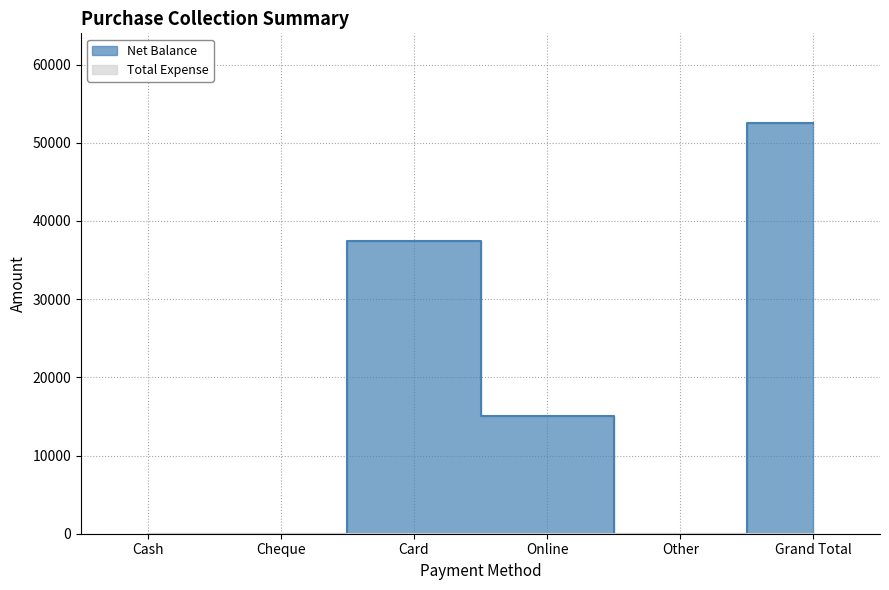

Reading left to right, what are all the values shown in this chart?

0	0	37500	15000	0	52500